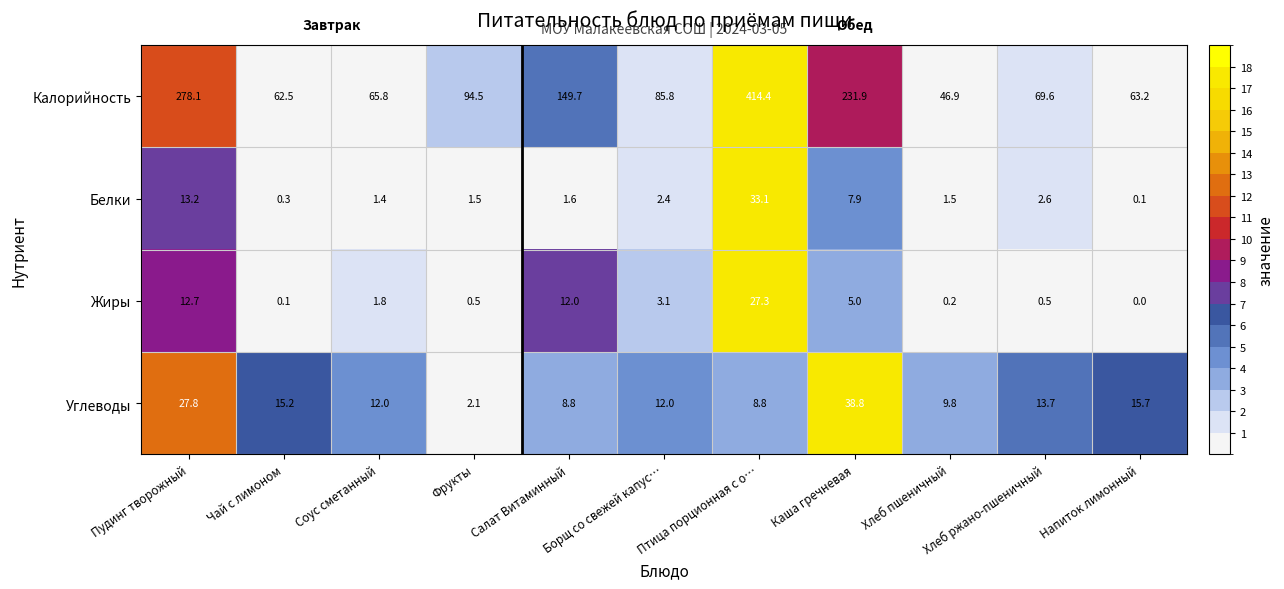

List the series in order of their peak value, highest first.

Калорийность, Углеводы, Белки, Жиры